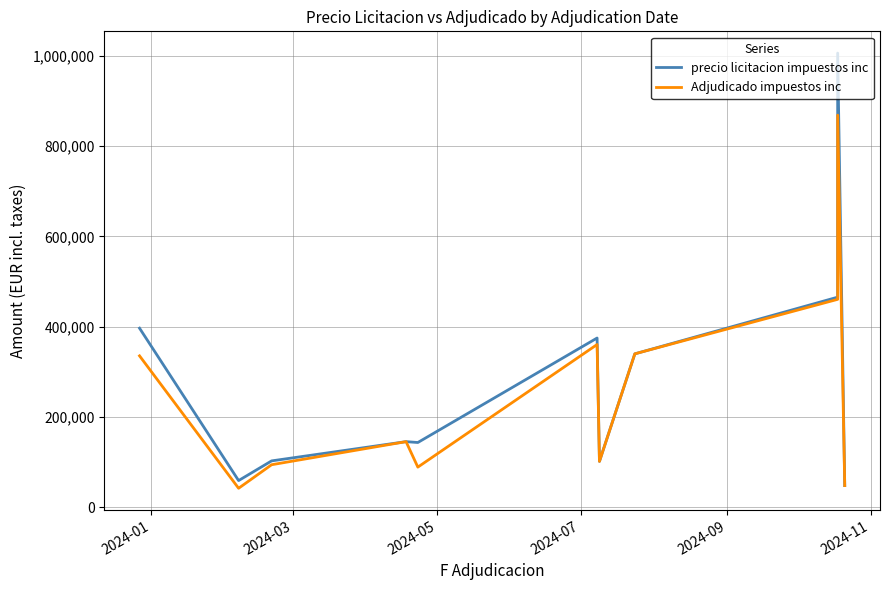

At which label does precio licitacion impuestos inc first exceed 145653?

2024-01